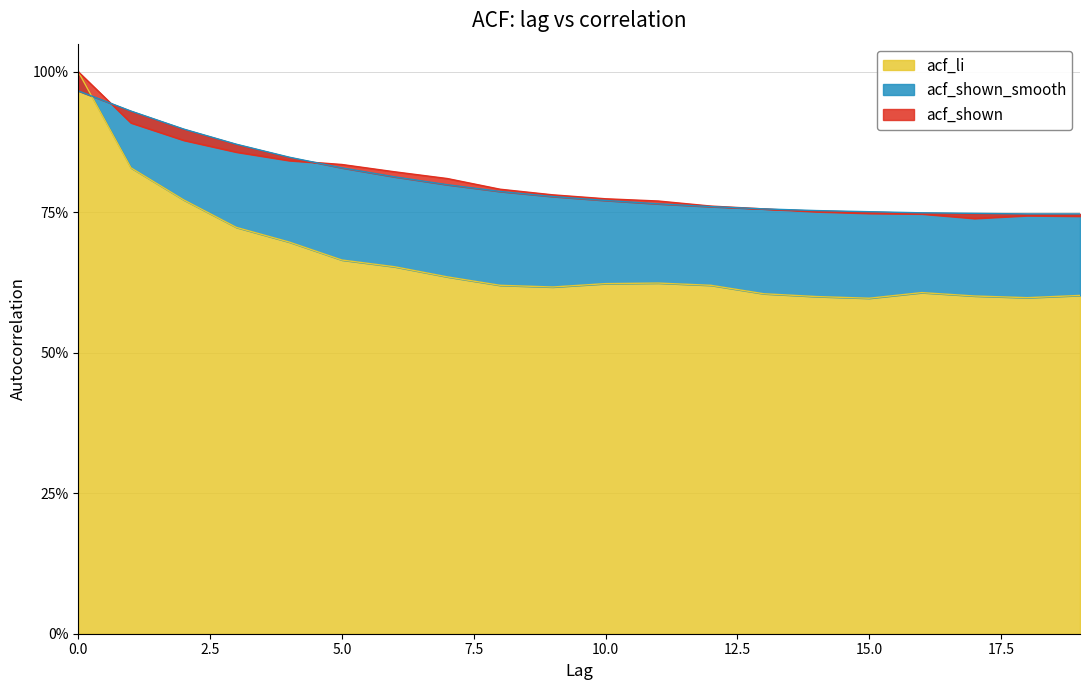

True or false: acf_shown and acf_li intersect in this chart.

False